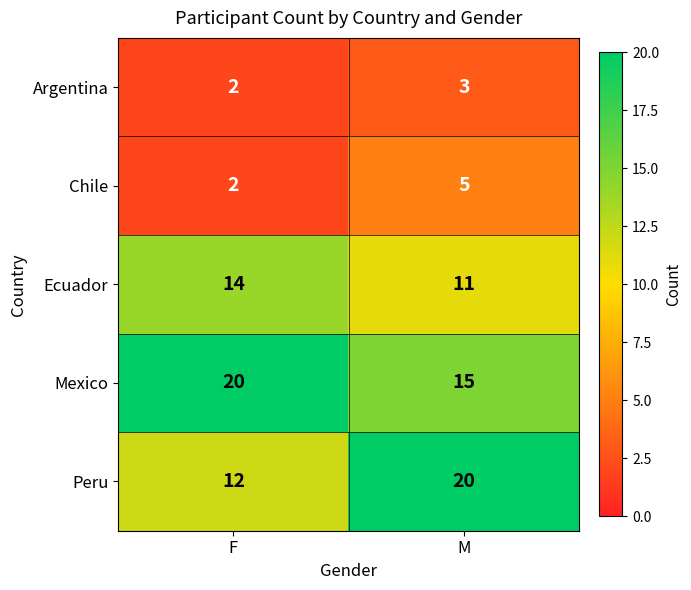

Rank the series at M from lowest to highest value.

Argentina, Chile, Ecuador, Mexico, Peru